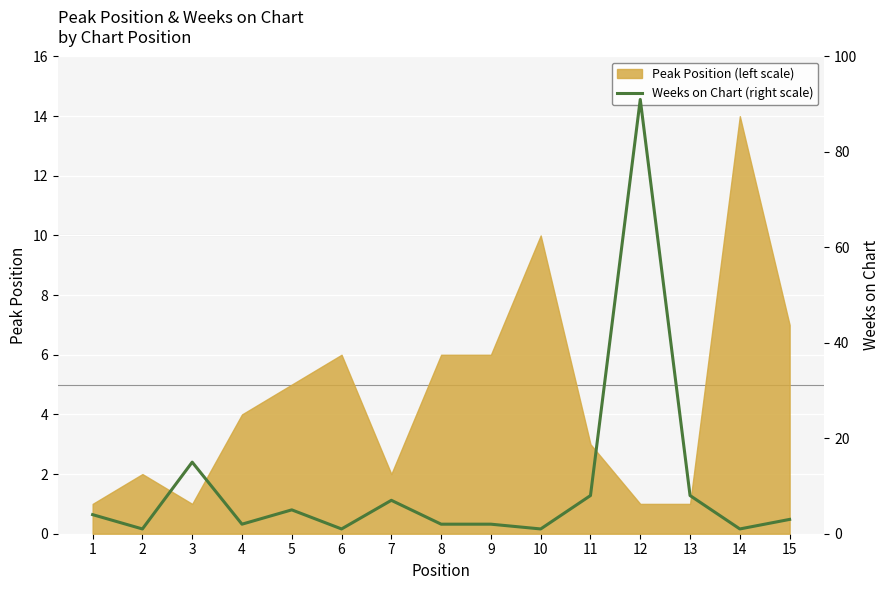

True or false: the data shows 7 at 5.

False